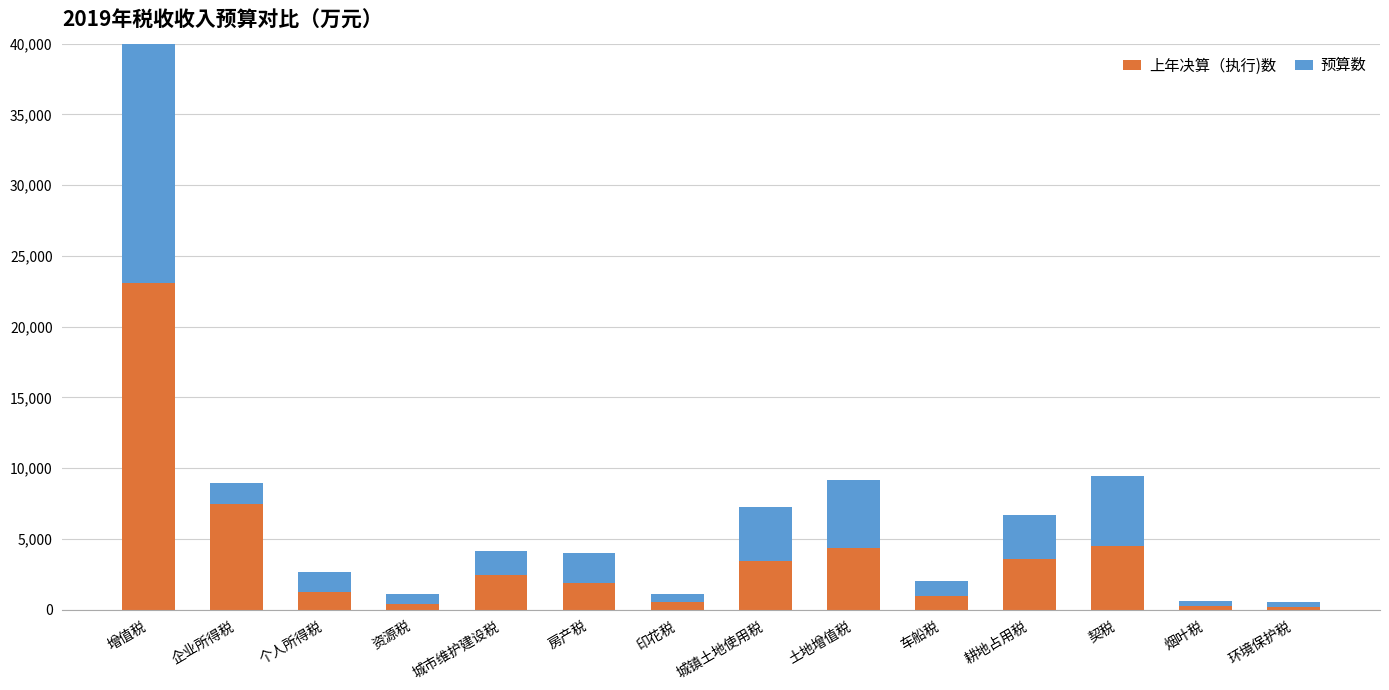

Between 个人所得税 and 烟叶税, which series saw the biggest shift?

预算数